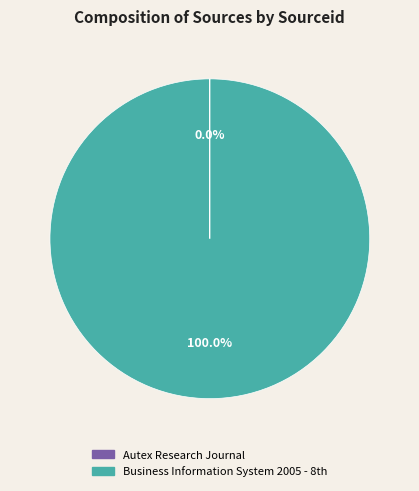

Is there a majority slice in this chart?

Yes